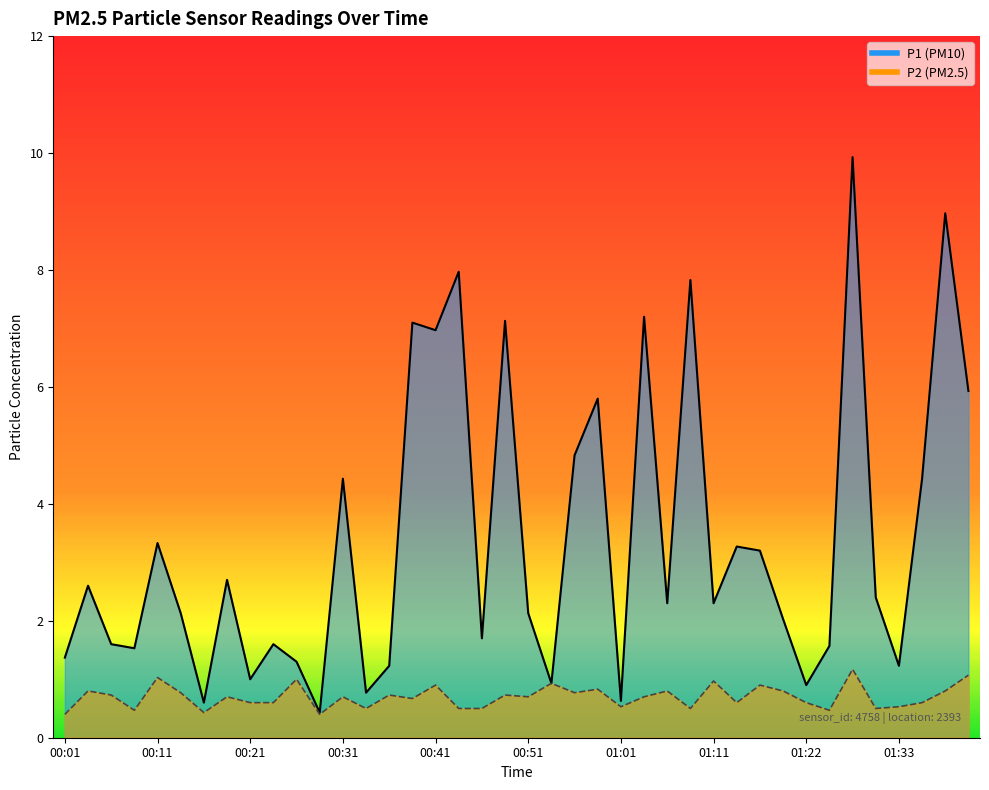

What is the label of the 23rd point from the right?

00:43